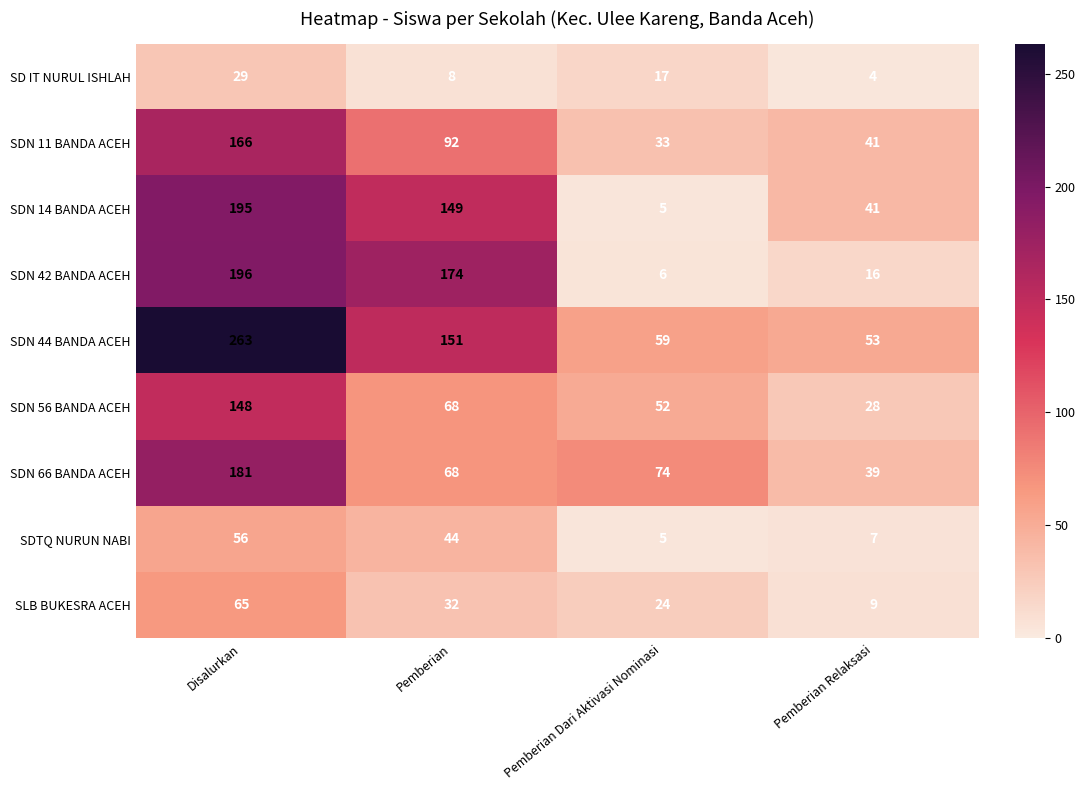

At how many categories does at least one series exceed 195?

1